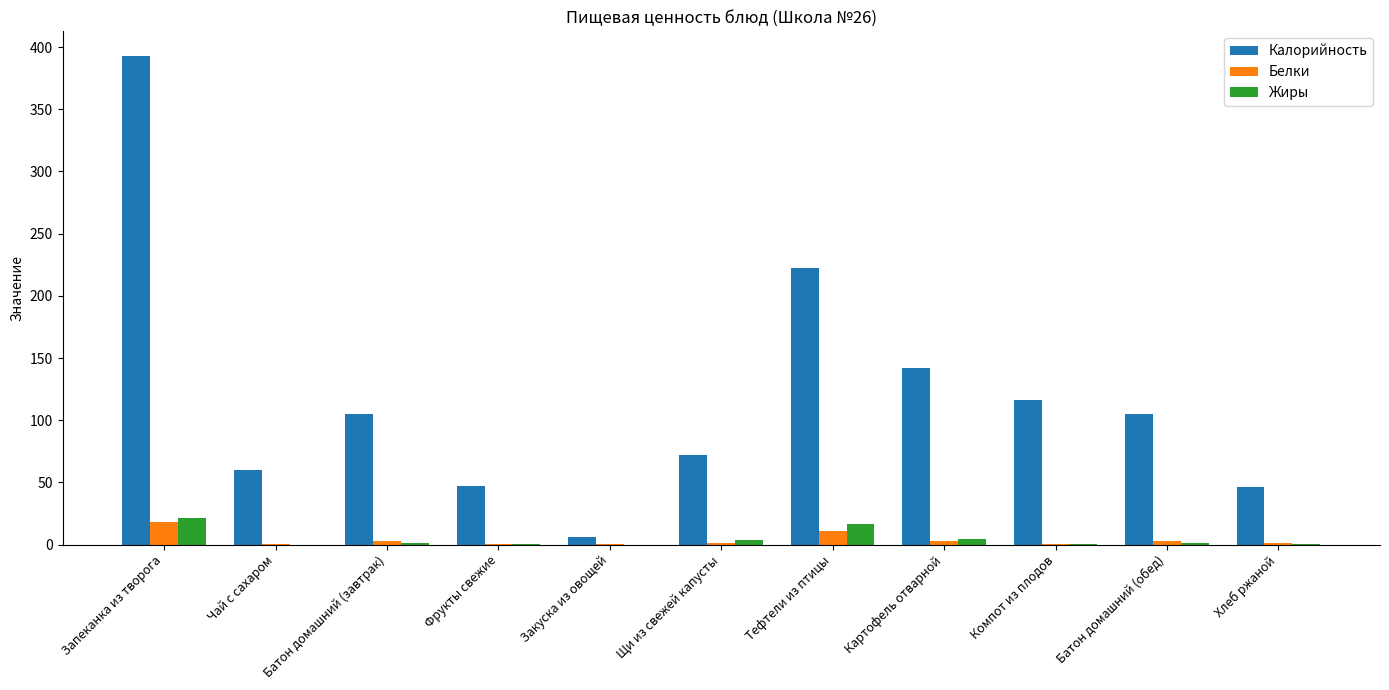

Where does the Жиры series first go above 1?

Запеканка из творога